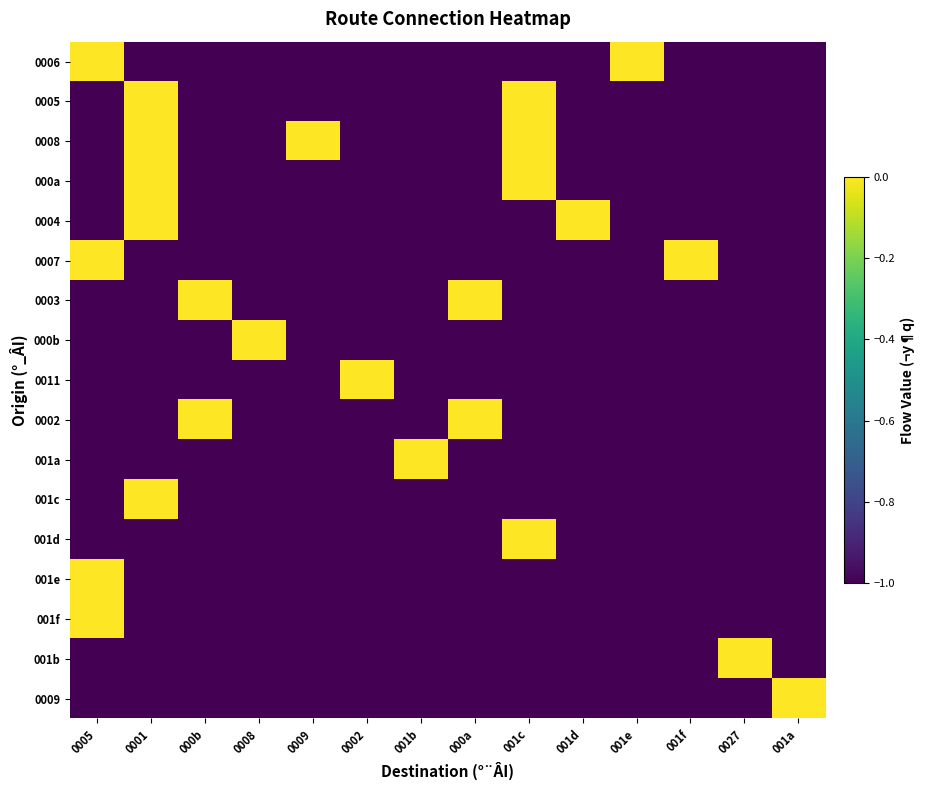

Reading right to left, what are all the values shown in this chart?

0006: 001a=-1	0027=-1	001f=-1	001e=0	001d=-1	001c=-1	000a=-1	001b=-1	0002=-1	0009=-1	0008=-1	000b=-1	0001=-1	0005=0
0005: 001a=-1	0027=-1	001f=-1	001e=-1	001d=-1	001c=0	000a=-1	001b=-1	0002=-1	0009=-1	0008=-1	000b=-1	0001=0	0005=-1
0008: 001a=-1	0027=-1	001f=-1	001e=-1	001d=-1	001c=0	000a=-1	001b=-1	0002=-1	0009=0	0008=-1	000b=-1	0001=0	0005=-1
000a: 001a=-1	0027=-1	001f=-1	001e=-1	001d=-1	001c=0	000a=-1	001b=-1	0002=-1	0009=-1	0008=-1	000b=-1	0001=0	0005=-1
0004: 001a=-1	0027=-1	001f=-1	001e=-1	001d=0	001c=-1	000a=-1	001b=-1	0002=-1	0009=-1	0008=-1	000b=-1	0001=0	0005=-1
0007: 001a=-1	0027=-1	001f=0	001e=-1	001d=-1	001c=-1	000a=-1	001b=-1	0002=-1	0009=-1	0008=-1	000b=-1	0001=-1	0005=0
0003: 001a=-1	0027=-1	001f=-1	001e=-1	001d=-1	001c=-1	000a=0	001b=-1	0002=-1	0009=-1	0008=-1	000b=0	0001=-1	0005=-1
000b: 001a=-1	0027=-1	001f=-1	001e=-1	001d=-1	001c=-1	000a=-1	001b=-1	0002=-1	0009=-1	0008=0	000b=-1	0001=-1	0005=-1
0011: 001a=-1	0027=-1	001f=-1	001e=-1	001d=-1	001c=-1	000a=-1	001b=-1	0002=0	0009=-1	0008=-1	000b=-1	0001=-1	0005=-1
0002: 001a=-1	0027=-1	001f=-1	001e=-1	001d=-1	001c=-1	000a=0	001b=-1	0002=-1	0009=-1	0008=-1	000b=0	0001=-1	0005=-1
001a: 001a=-1	0027=-1	001f=-1	001e=-1	001d=-1	001c=-1	000a=-1	001b=0	0002=-1	0009=-1	0008=-1	000b=-1	0001=-1	0005=-1
001c: 001a=-1	0027=-1	001f=-1	001e=-1	001d=-1	001c=-1	000a=-1	001b=-1	0002=-1	0009=-1	0008=-1	000b=-1	0001=0	0005=-1
001d: 001a=-1	0027=-1	001f=-1	001e=-1	001d=-1	001c=0	000a=-1	001b=-1	0002=-1	0009=-1	0008=-1	000b=-1	0001=-1	0005=-1
001e: 001a=-1	0027=-1	001f=-1	001e=-1	001d=-1	001c=-1	000a=-1	001b=-1	0002=-1	0009=-1	0008=-1	000b=-1	0001=-1	0005=0
001f: 001a=-1	0027=-1	001f=-1	001e=-1	001d=-1	001c=-1	000a=-1	001b=-1	0002=-1	0009=-1	0008=-1	000b=-1	0001=-1	0005=0
001b: 001a=-1	0027=0	001f=-1	001e=-1	001d=-1	001c=-1	000a=-1	001b=-1	0002=-1	0009=-1	0008=-1	000b=-1	0001=-1	0005=-1
0009: 001a=0	0027=-1	001f=-1	001e=-1	001d=-1	001c=-1	000a=-1	001b=-1	0002=-1	0009=-1	0008=-1	000b=-1	0001=-1	0005=-1